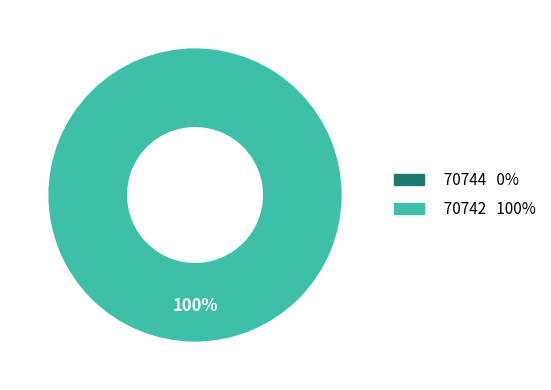

Combined, do 70742 and 70744 account for over 50%?

Yes